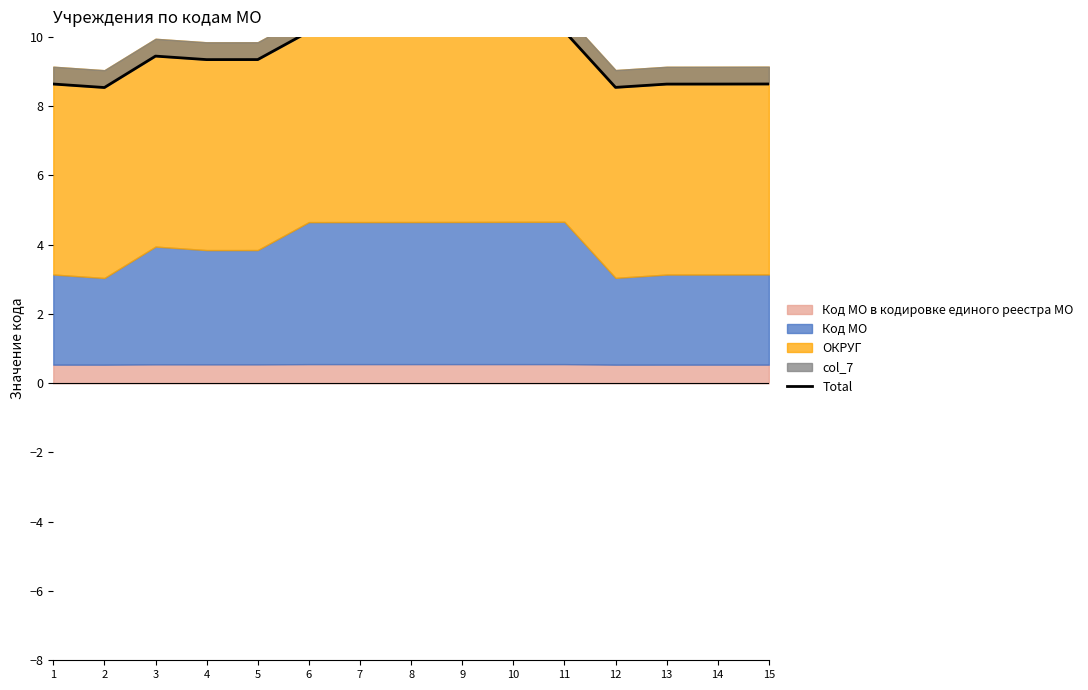

Which label corresponds to the largest value in the chart?

11